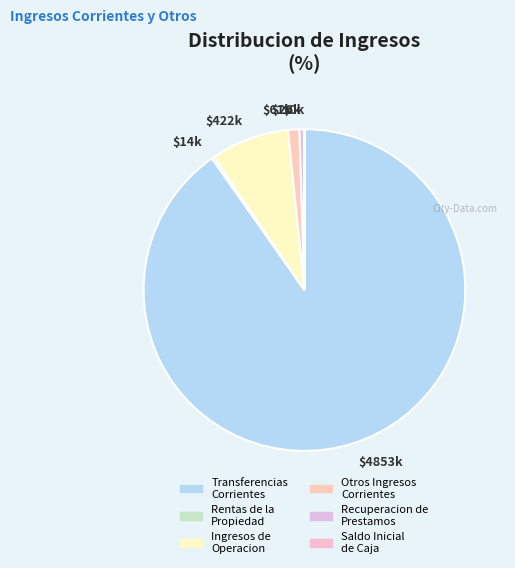

Which slice represents more than half of the pie?

$4853k